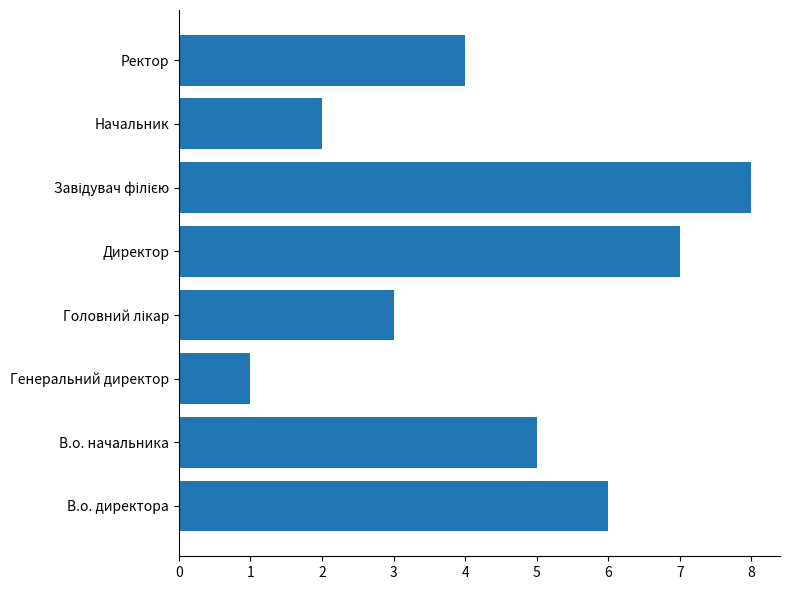

Which has a higher value, Начальник or В.о. начальника?

В.о. начальника